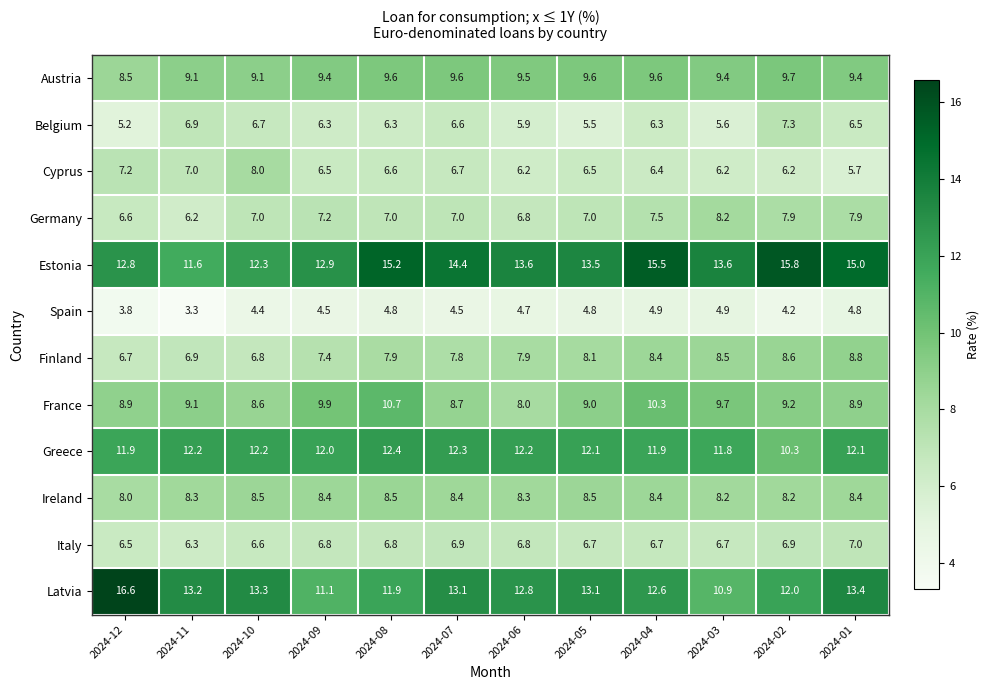

Count the number of data series in this chart.

12